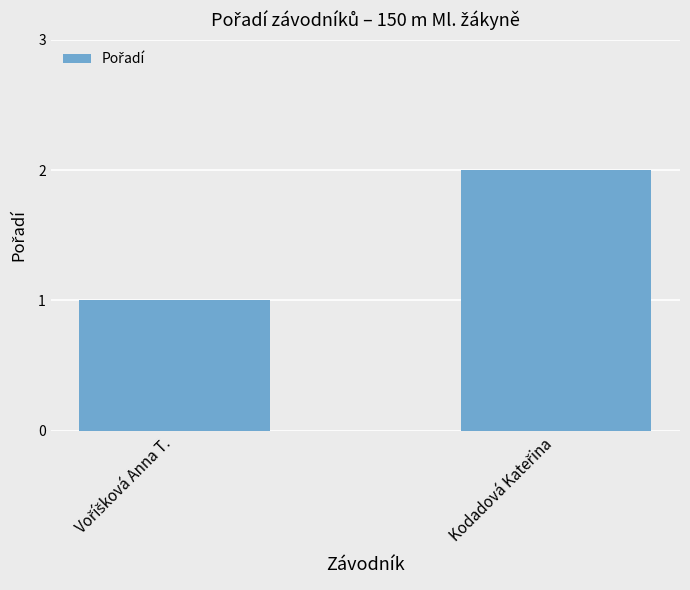

Reading left to right, what are all the values shown in this chart?

1	2